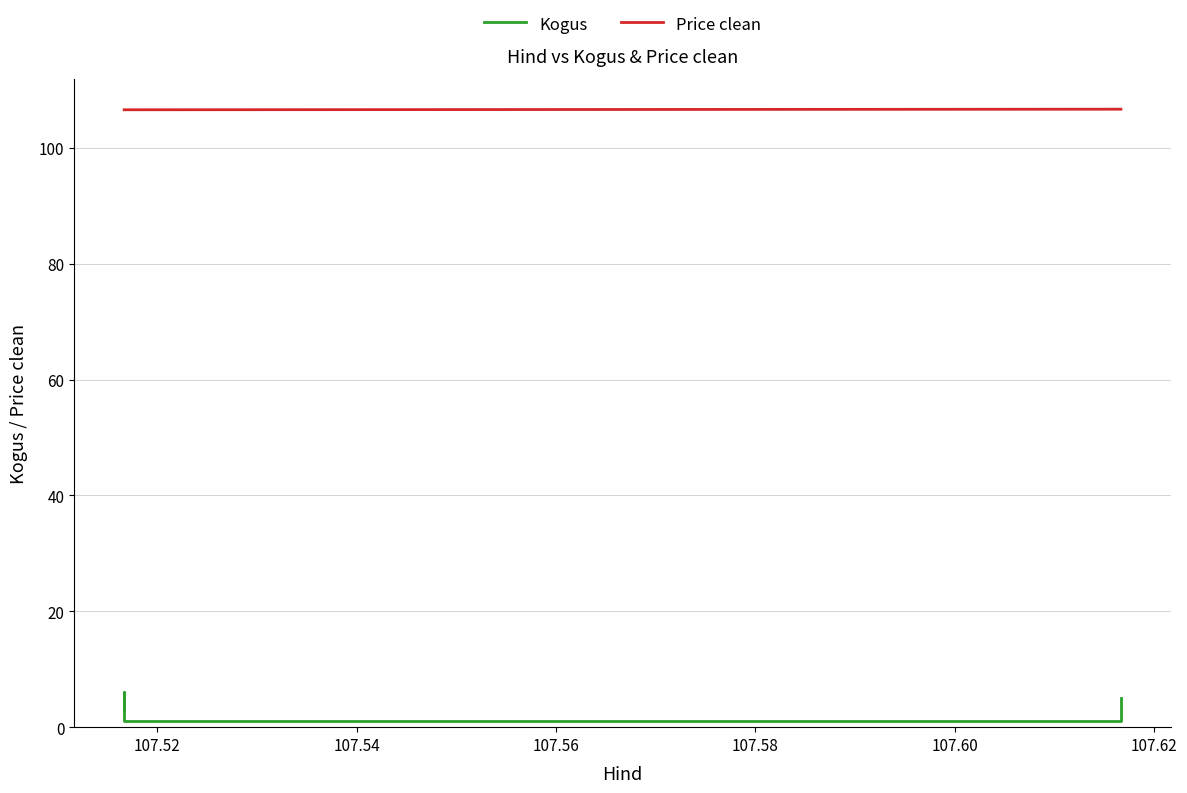

Rank the series by their maximum value, from highest to lowest.

Price clean, Kogus